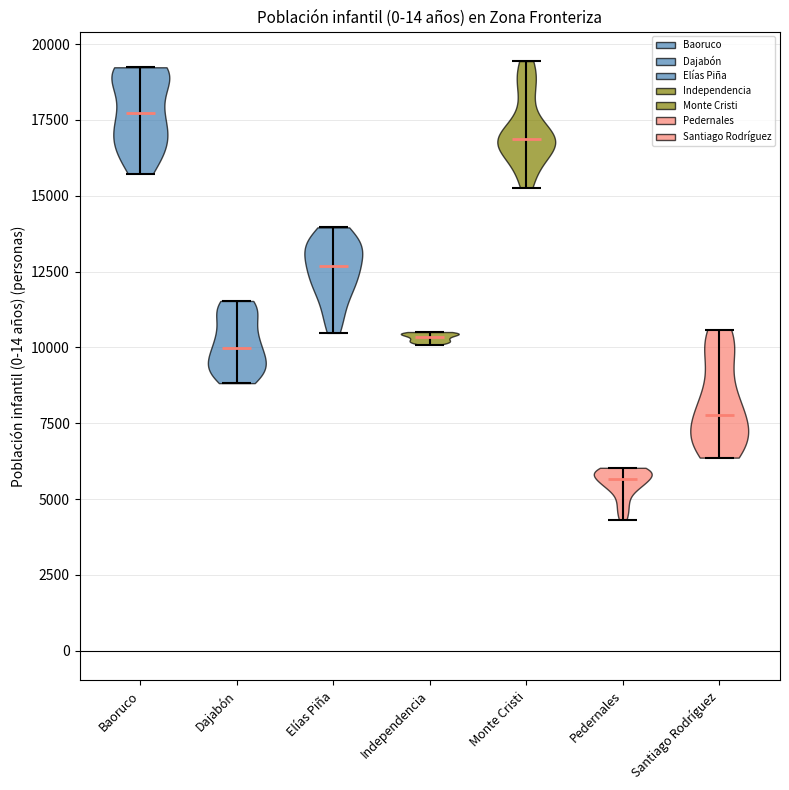

Where does the median line of the violin for Pedernales sit on the y-axis? The values are not printed on the chart, so give them approximately, as read against the axis.

5500